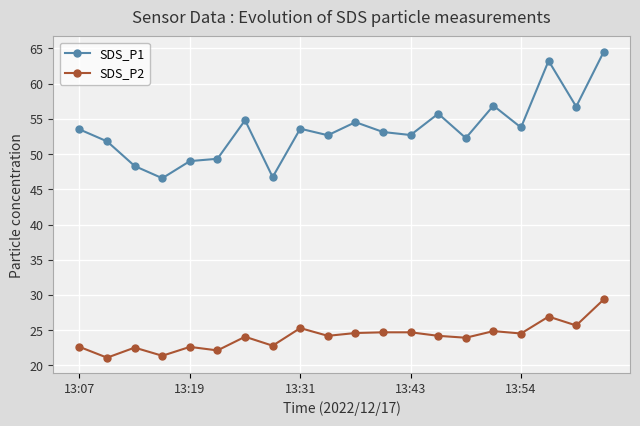

True or false: SDS_P1 has more than 1 points higher than both neighbors.

True